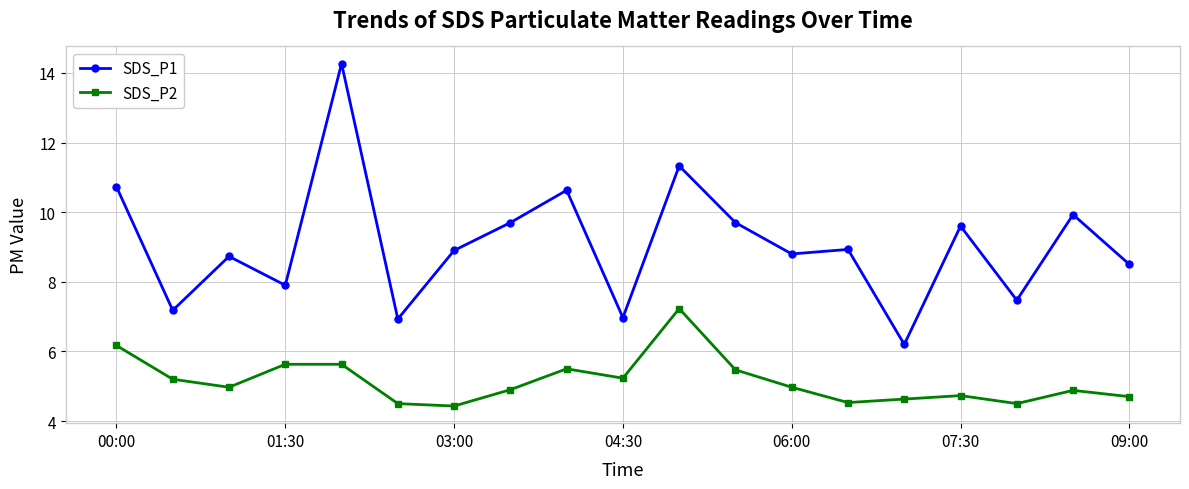

What are all the series names shown in the legend?

SDS_P1, SDS_P2